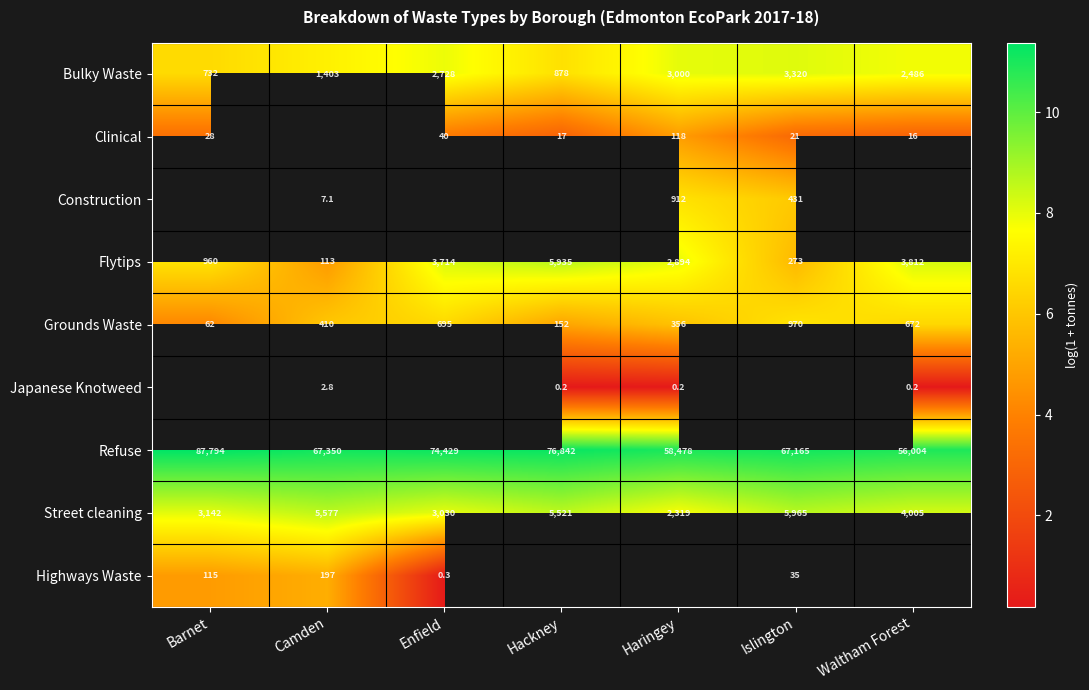

At which label does Bulky Waste reach its minimum?

Barnet